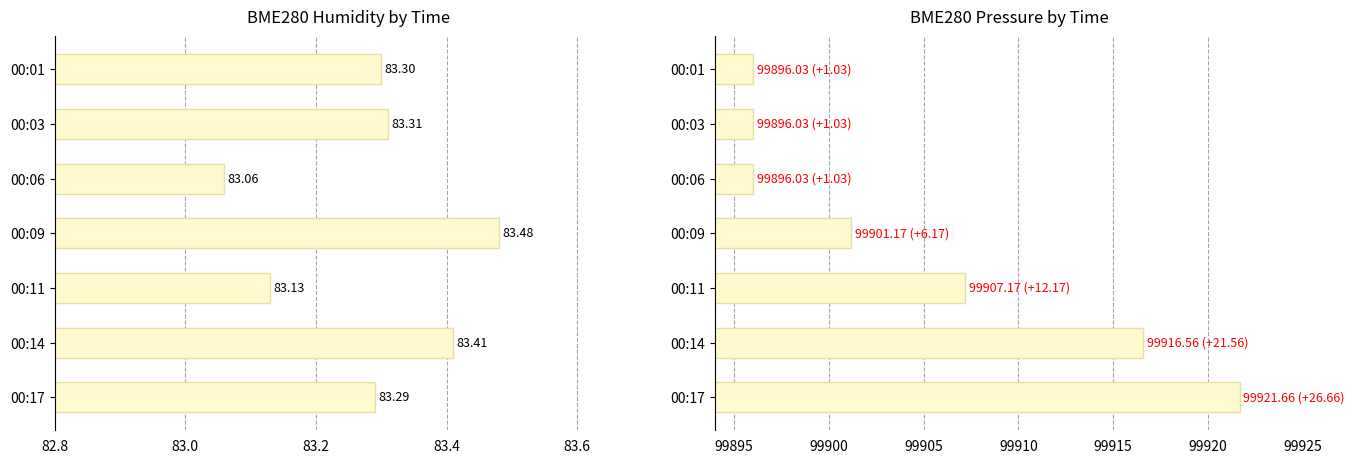

What is the greatest value displayed?

99921.7